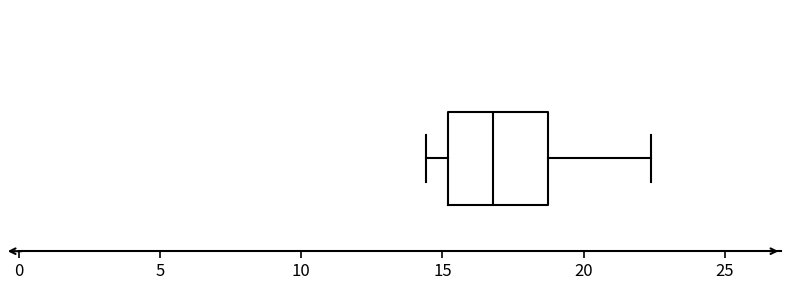

Transcribe this box plot: give where the median line is, the range the box spans, and where the two whiskers end, as read against the x-axis. The values are not printed on the chart, so give them approximately, as read against the axis.

median 17.0, box 15.0 to 19.0, whiskers 14.5 to 22.5